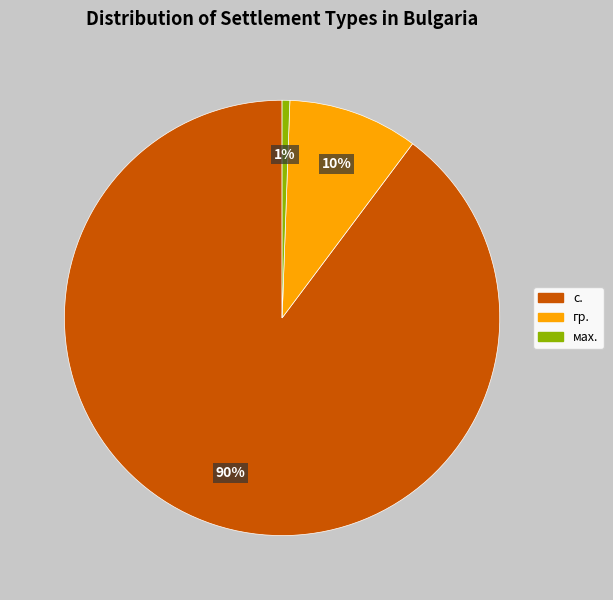

Does any single category account for the majority?

Yes